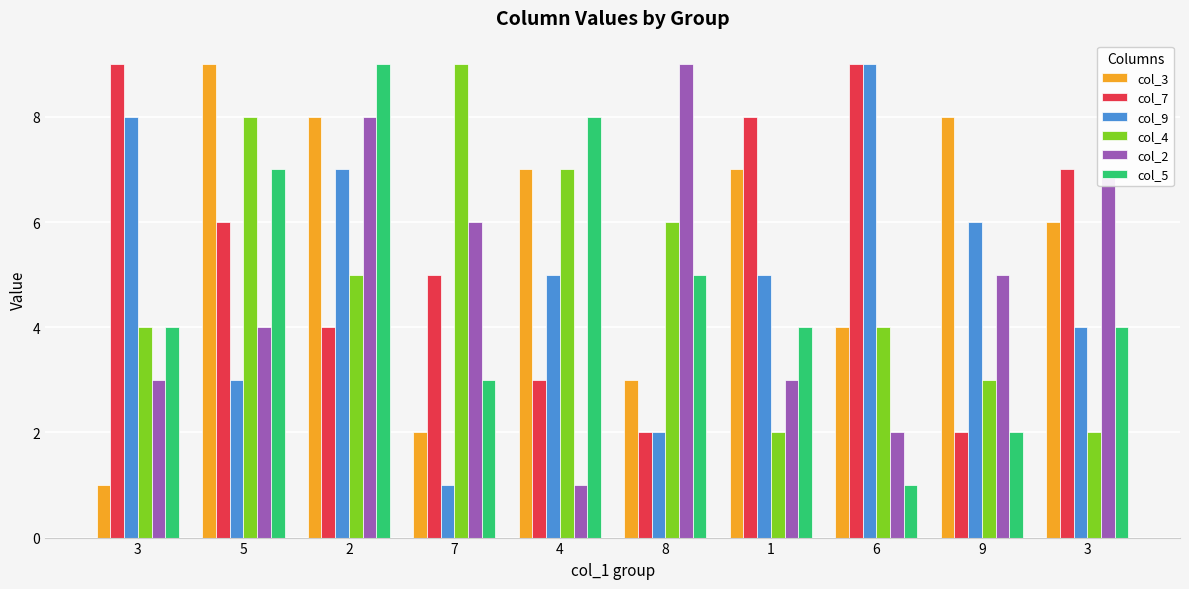

What are all the series names shown in the legend?

col_3, col_7, col_9, col_4, col_2, col_5